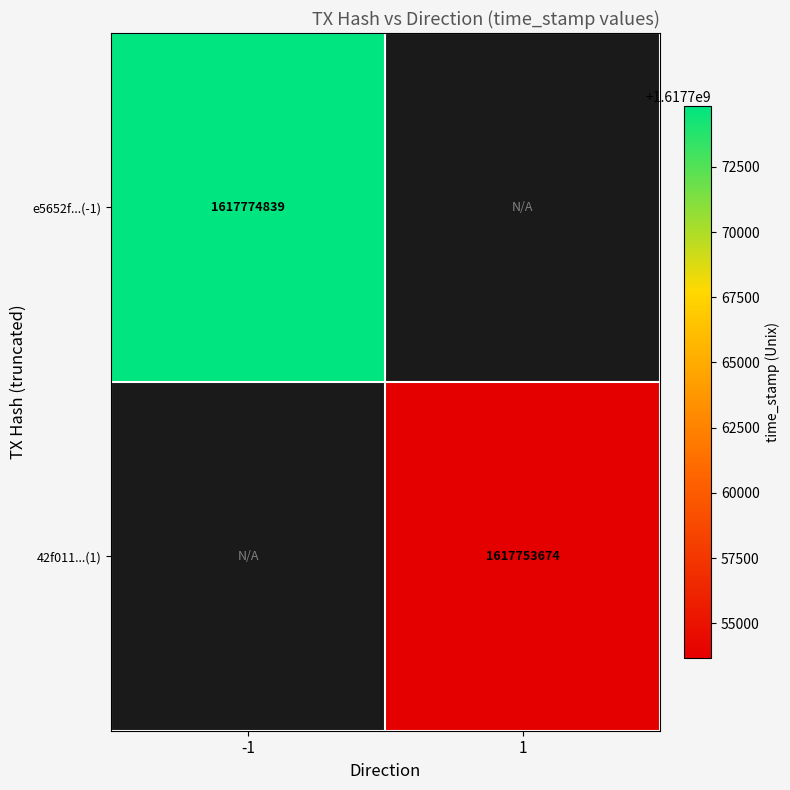

True or false: e5652f...(-1) has a value of 2574179945 at -1.

False